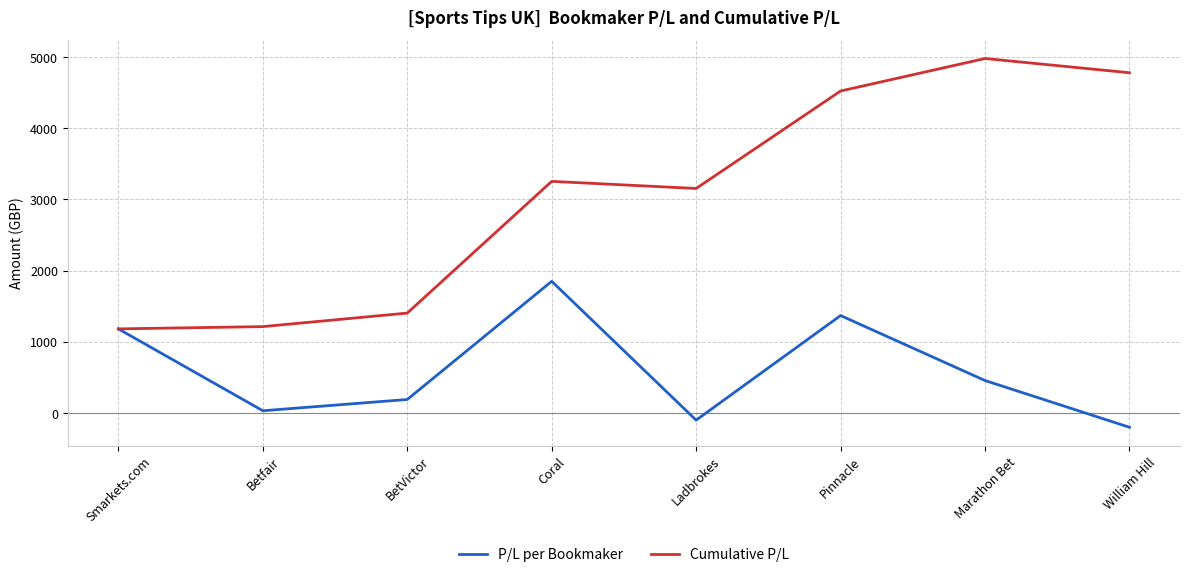

Which series has the widest spread of values?

Cumulative P/L